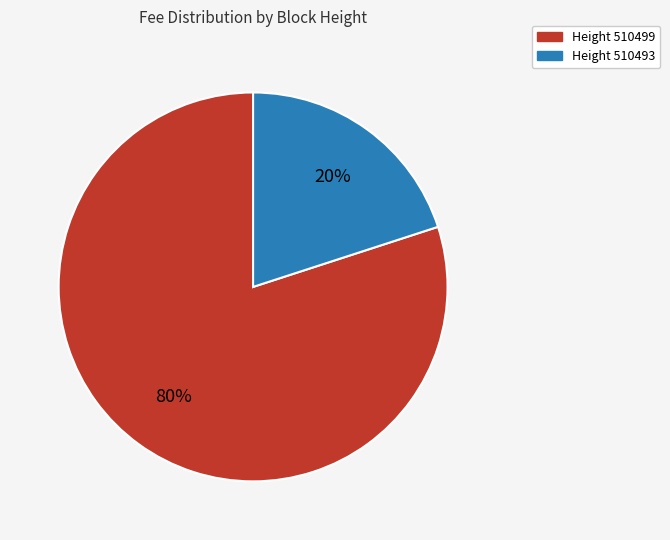

What is the largest slice in the pie chart?

Height 510499